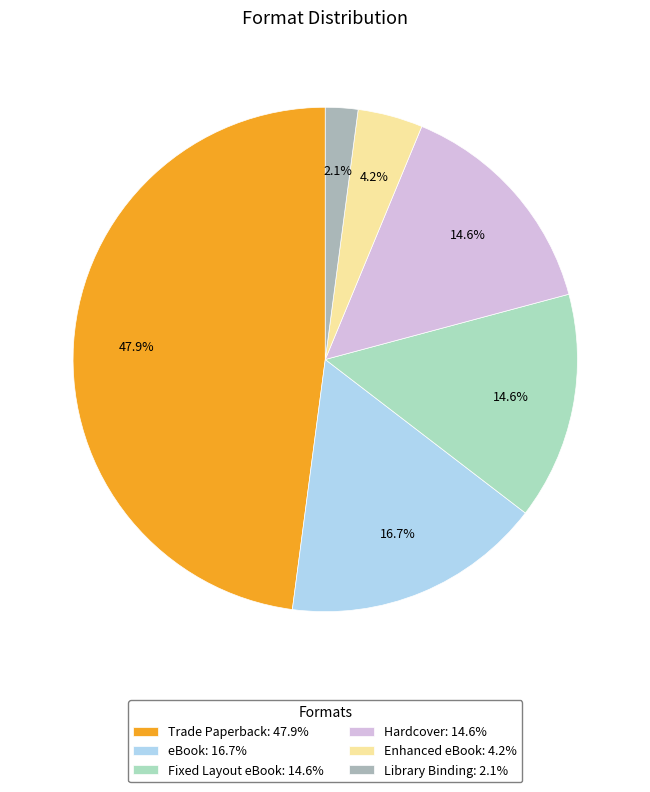

Between Trade Paperback and Hardcover, which is larger?

Trade Paperback